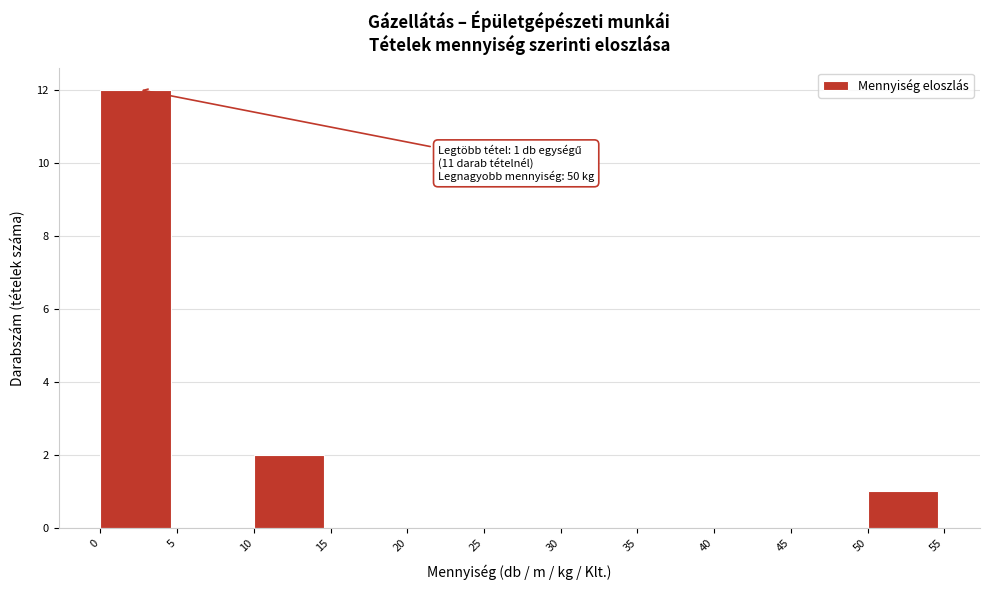

Which range on the x-axis has the tallest bar?

0 to 5